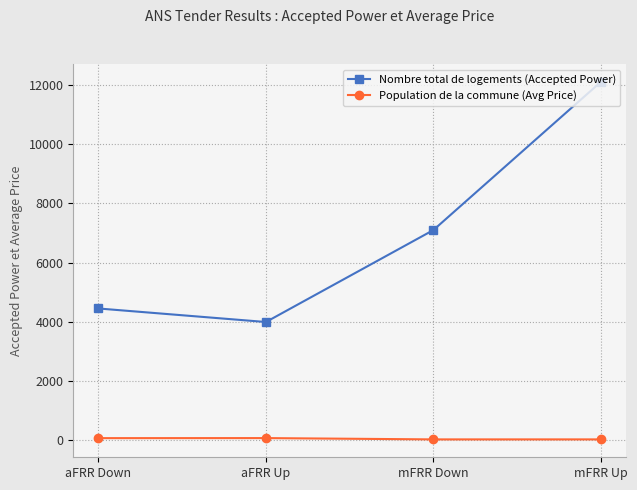

Which series has the largest total across all categories?

Nombre total de logements (Accepted Power)